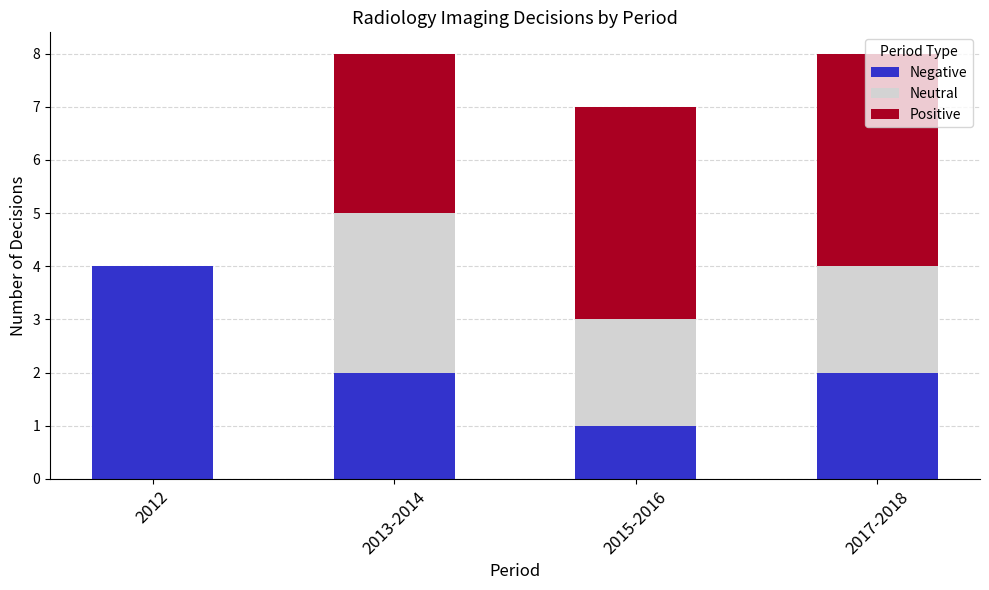

How many distinct data groups are displayed?

3